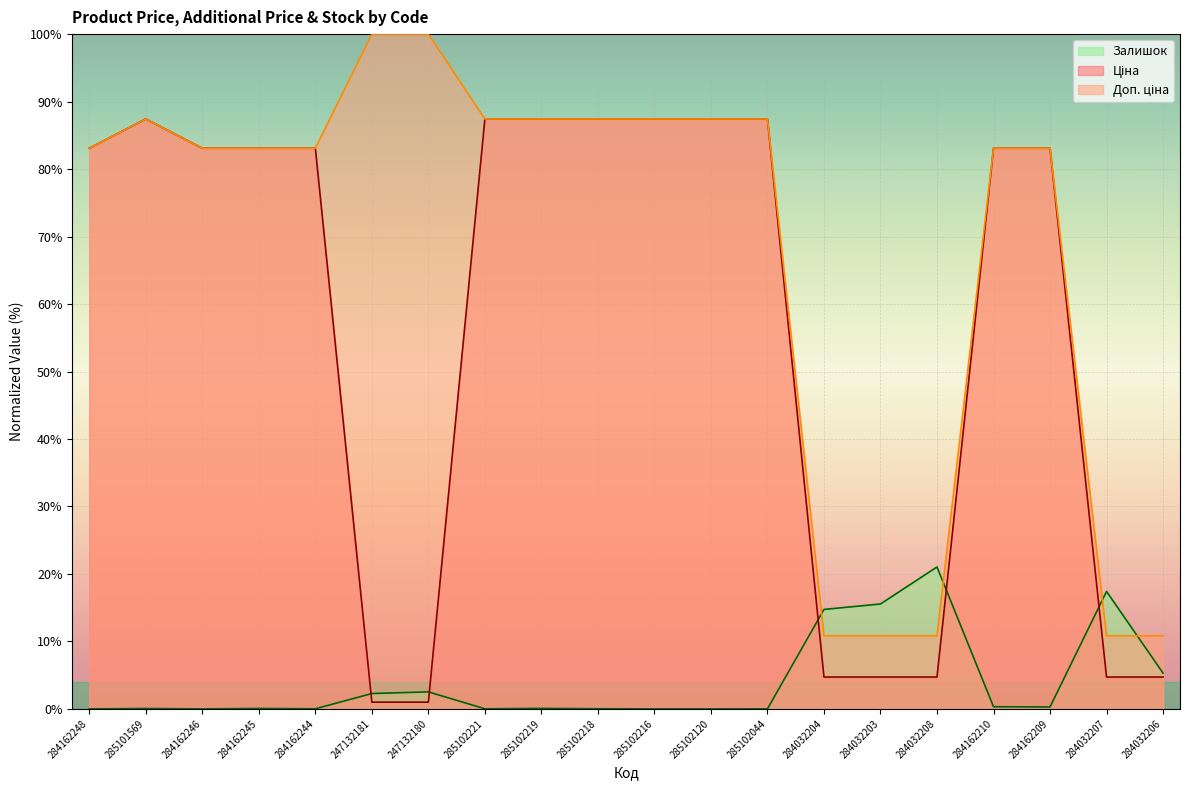

At which label does Доп. ціна reach its peak?

247132181